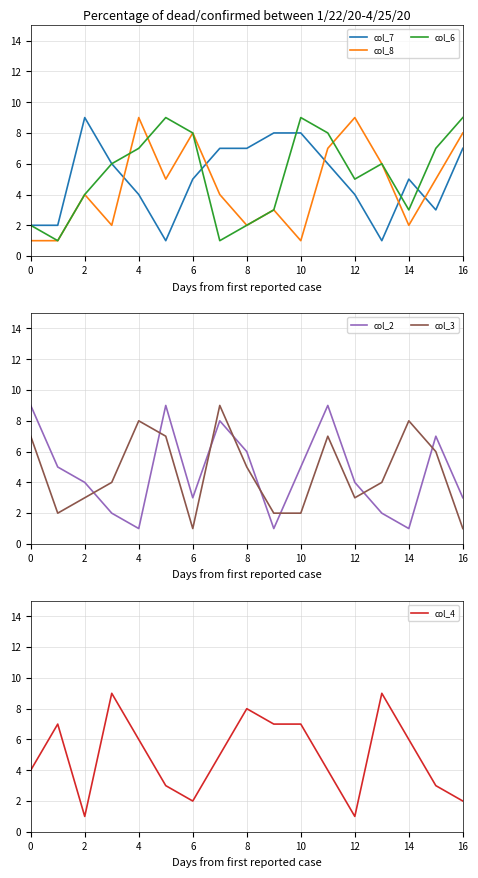

Rank the series at 12 from lowest to highest value.

col_3, col_4, col_2, col_7, col_8, col_6